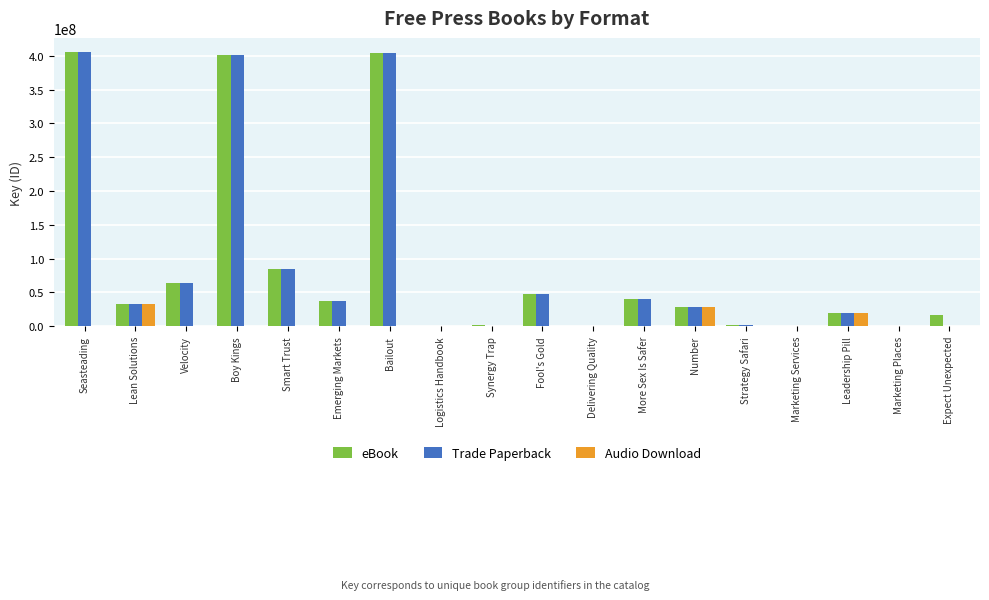

Does the chart contain stacked bars?

No